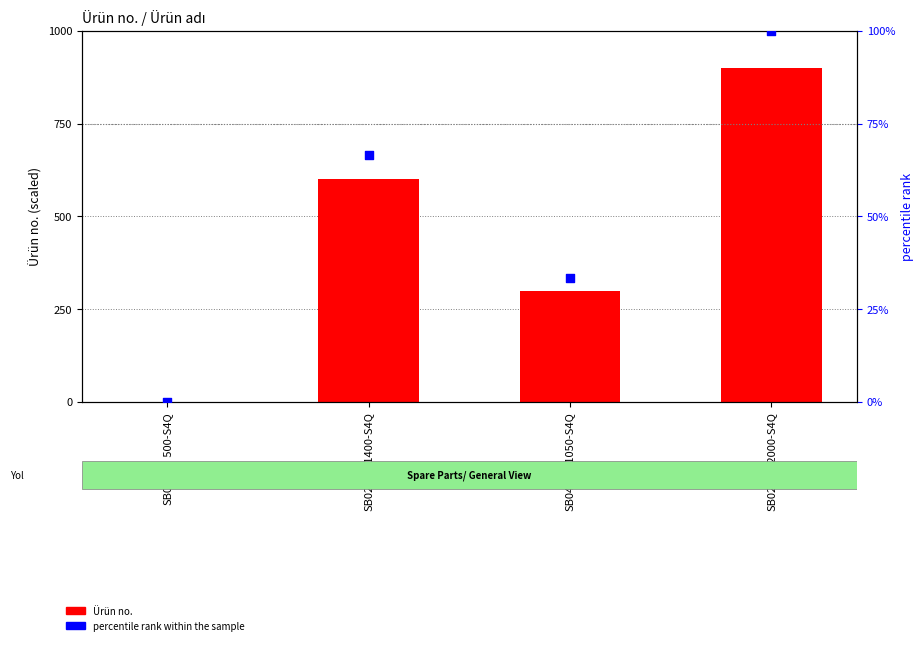

Which series contains the lowest Y value?

Ürün no.